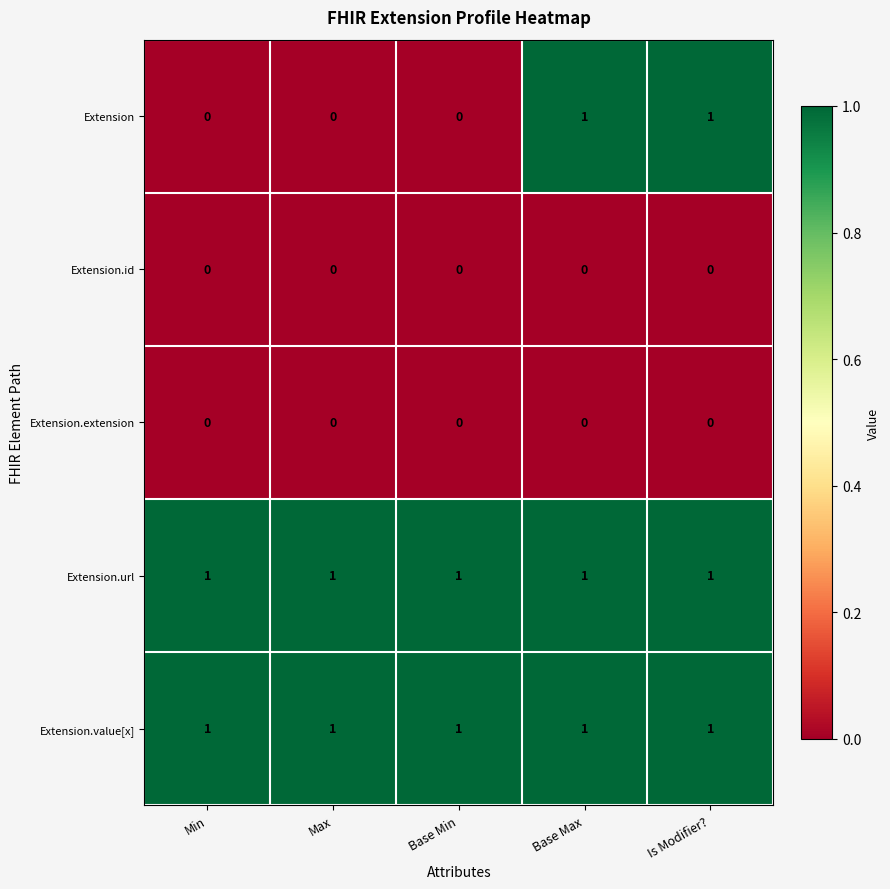

The value of Extension.url at Min is 1. True or false?

True